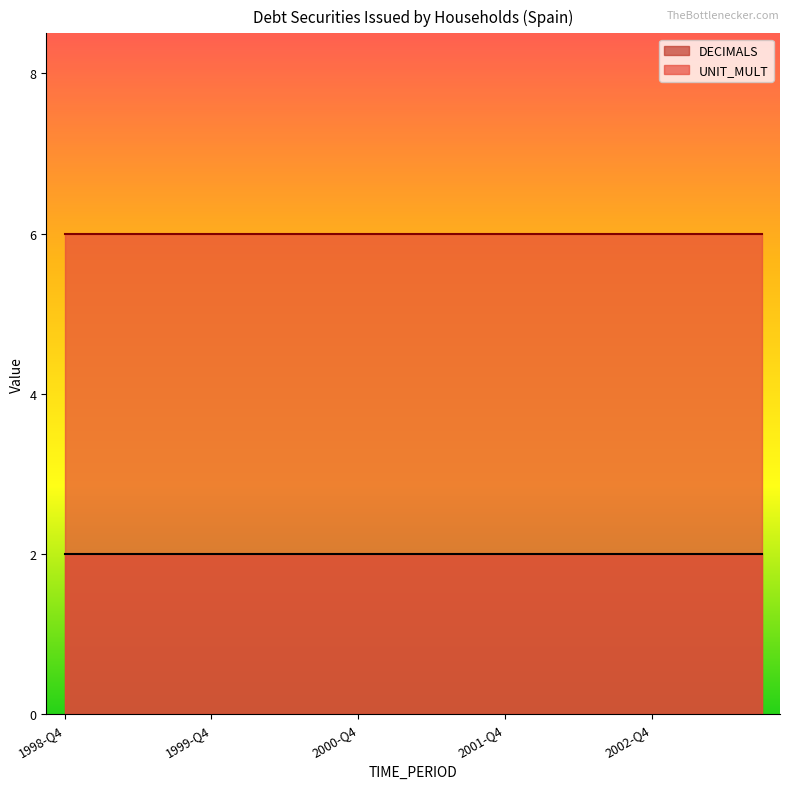

What is the total value across all series at 1999-Q4?

8